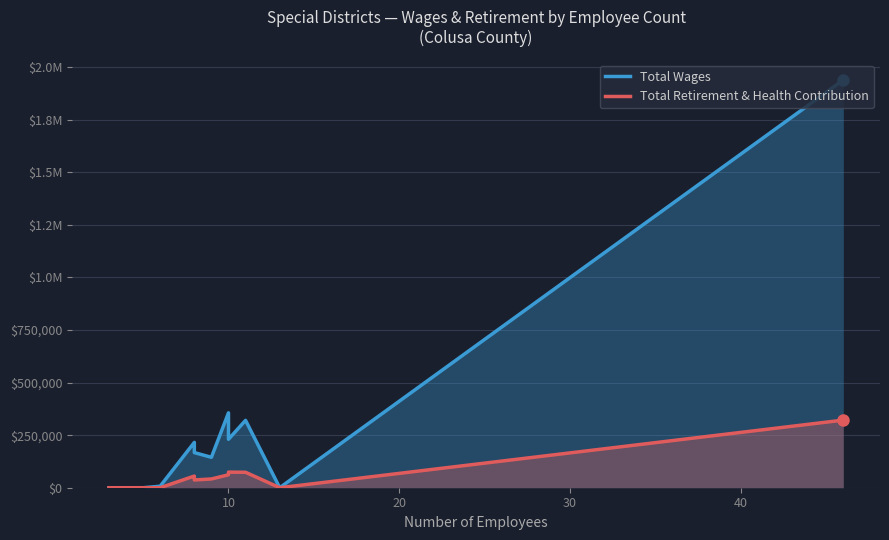

What is the difference between the second highest and second lowest values in the Total Retirement & Health Contribution series?

74193